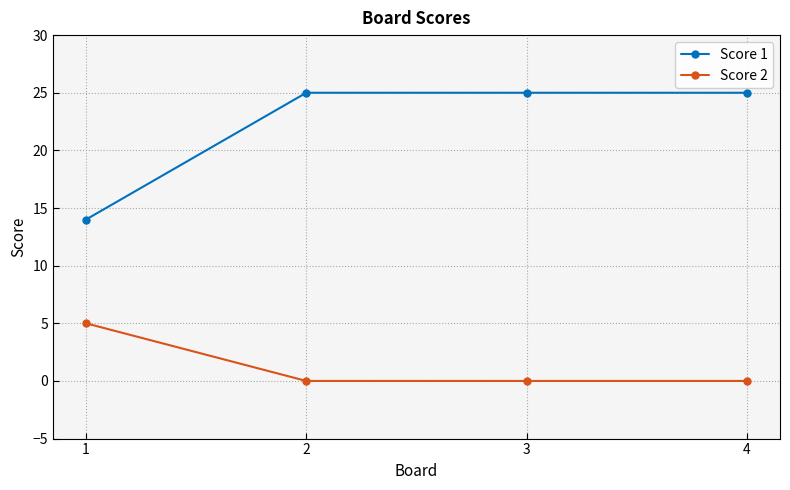

Which series has the widest spread of values?

Score 1